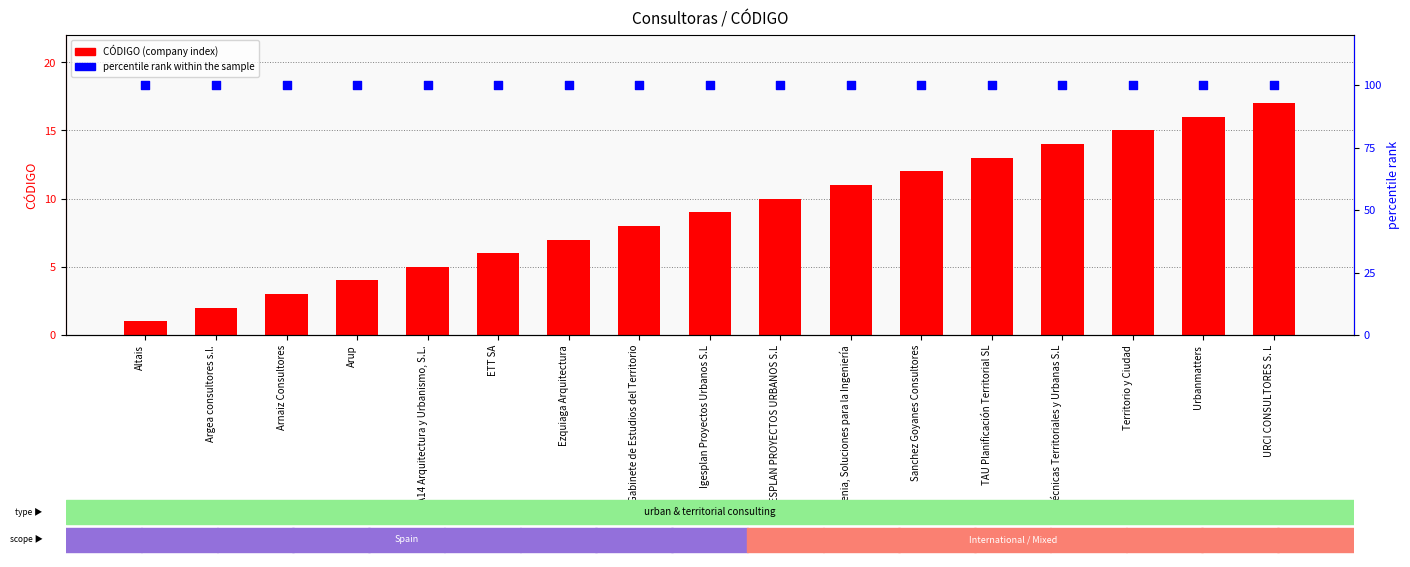

Which series contains the highest Y value?

percentile rank within the sample